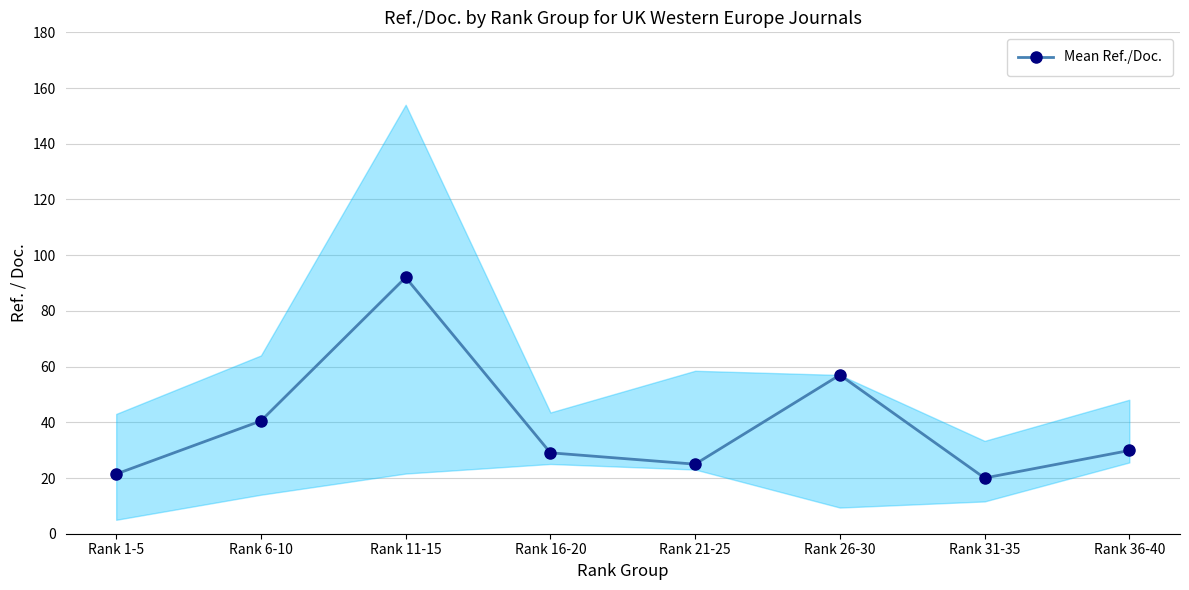

What is the sum of the values at Rank 26-30 and Rank 16-20?

86.0